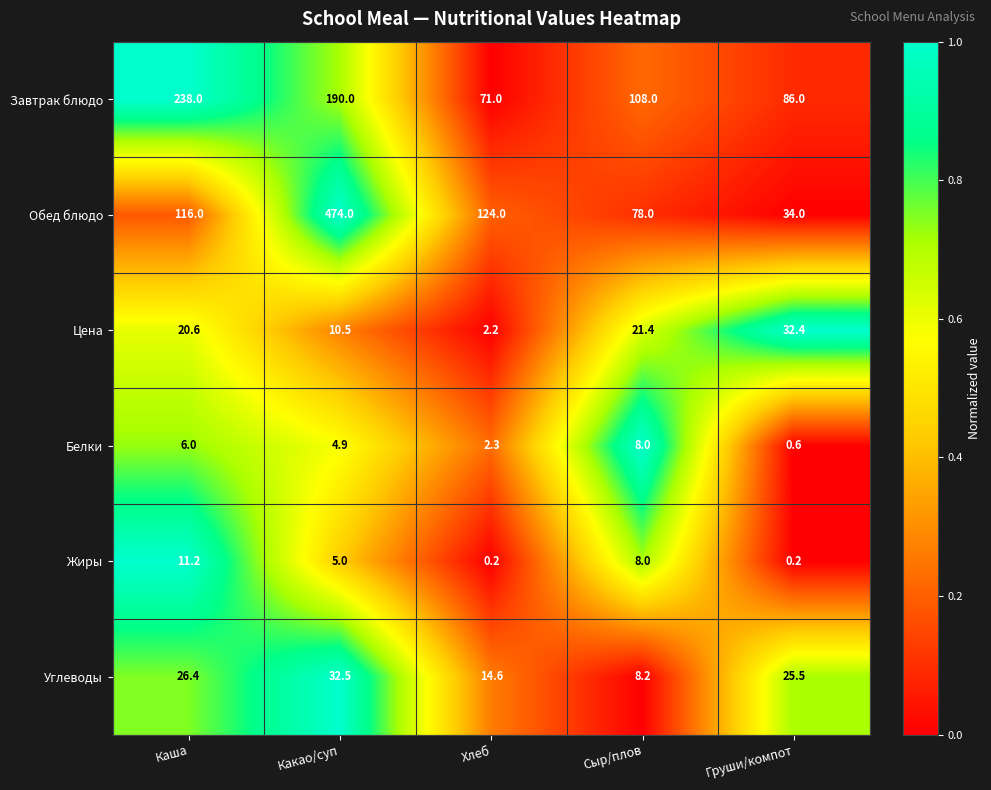

What is the difference between the Обед блюдо values at Сыр/плов and Каша?

38.0